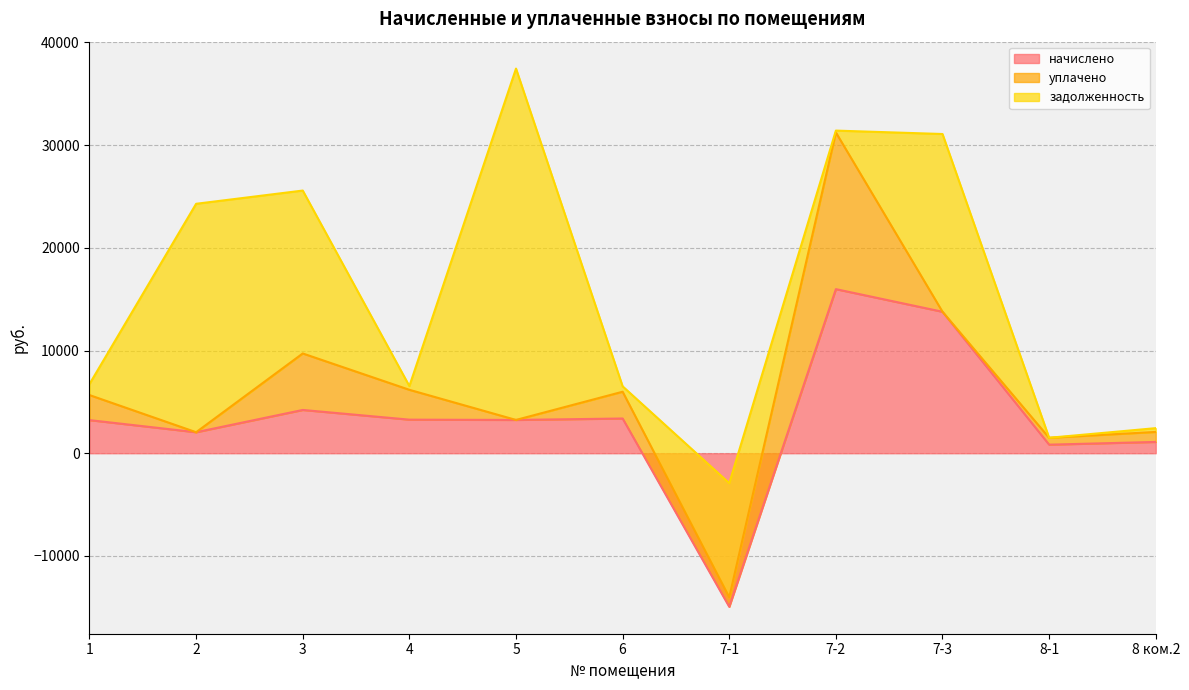

At which label does начислено reach its minimum?

7-1